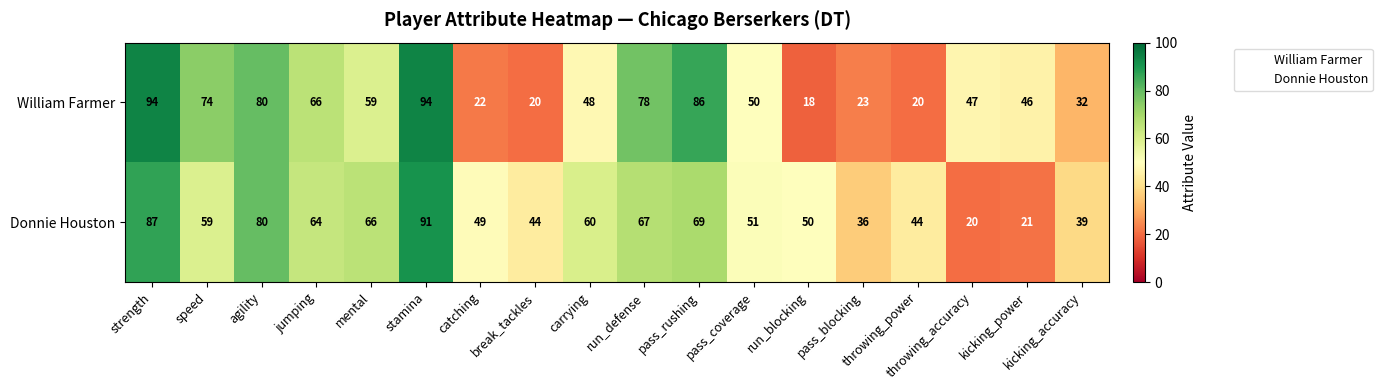

At which category is the sum across all series the highest?

stamina